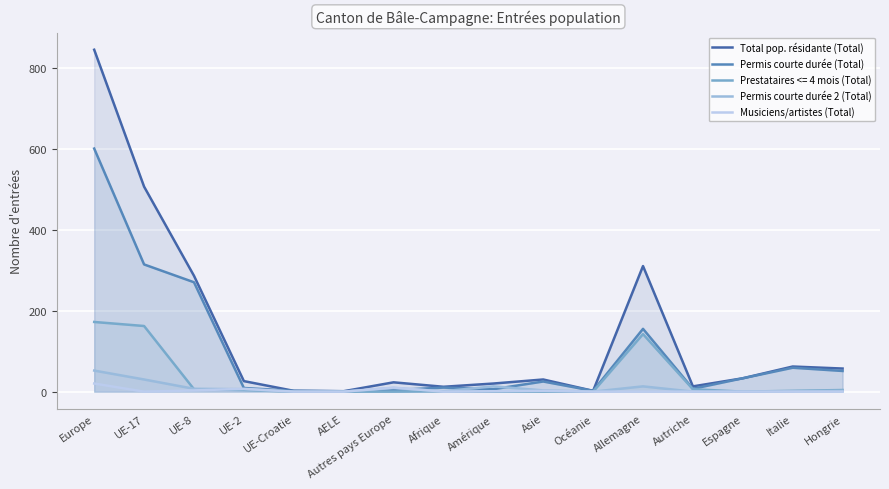

At which category does Total pop. résidante (Total) reach its first local valley?

AELE